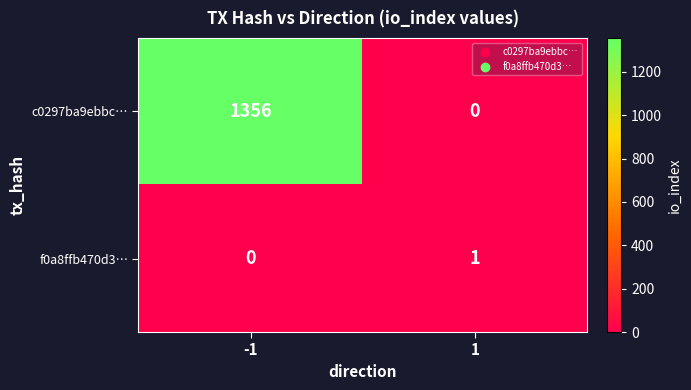

List the series in order of their overall mean, lowest first.

f0a8ffb470d3…, c0297ba9ebbc…